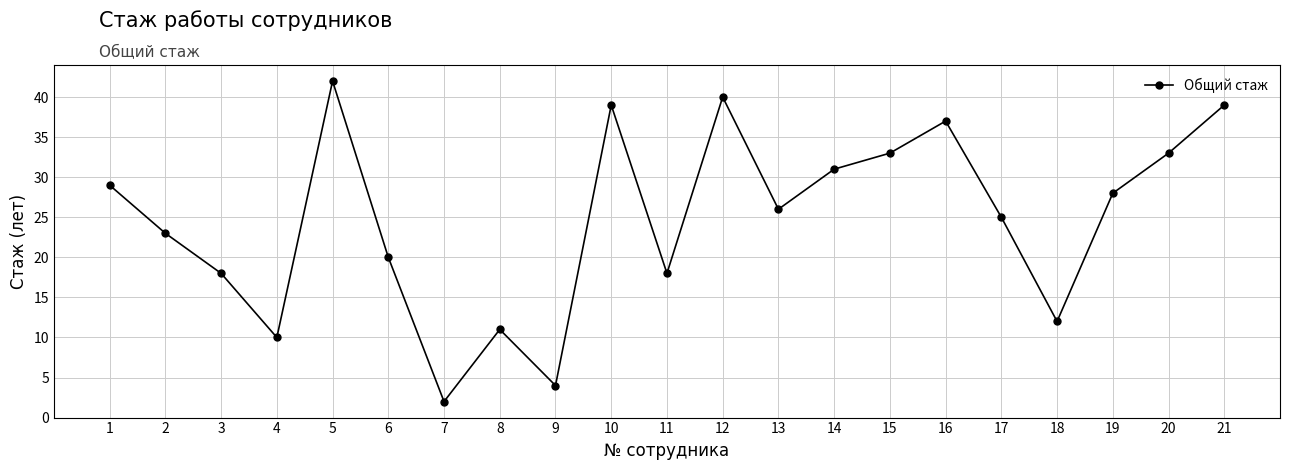

Reading left to right, list all the values displayed in this chart.

1=29	2=23	3=18	4=10	5=42	6=20	7=2	8=11	9=4	10=39	11=18	12=40	13=26	14=31	15=33	16=37	17=25	18=12	19=28	20=33	21=39